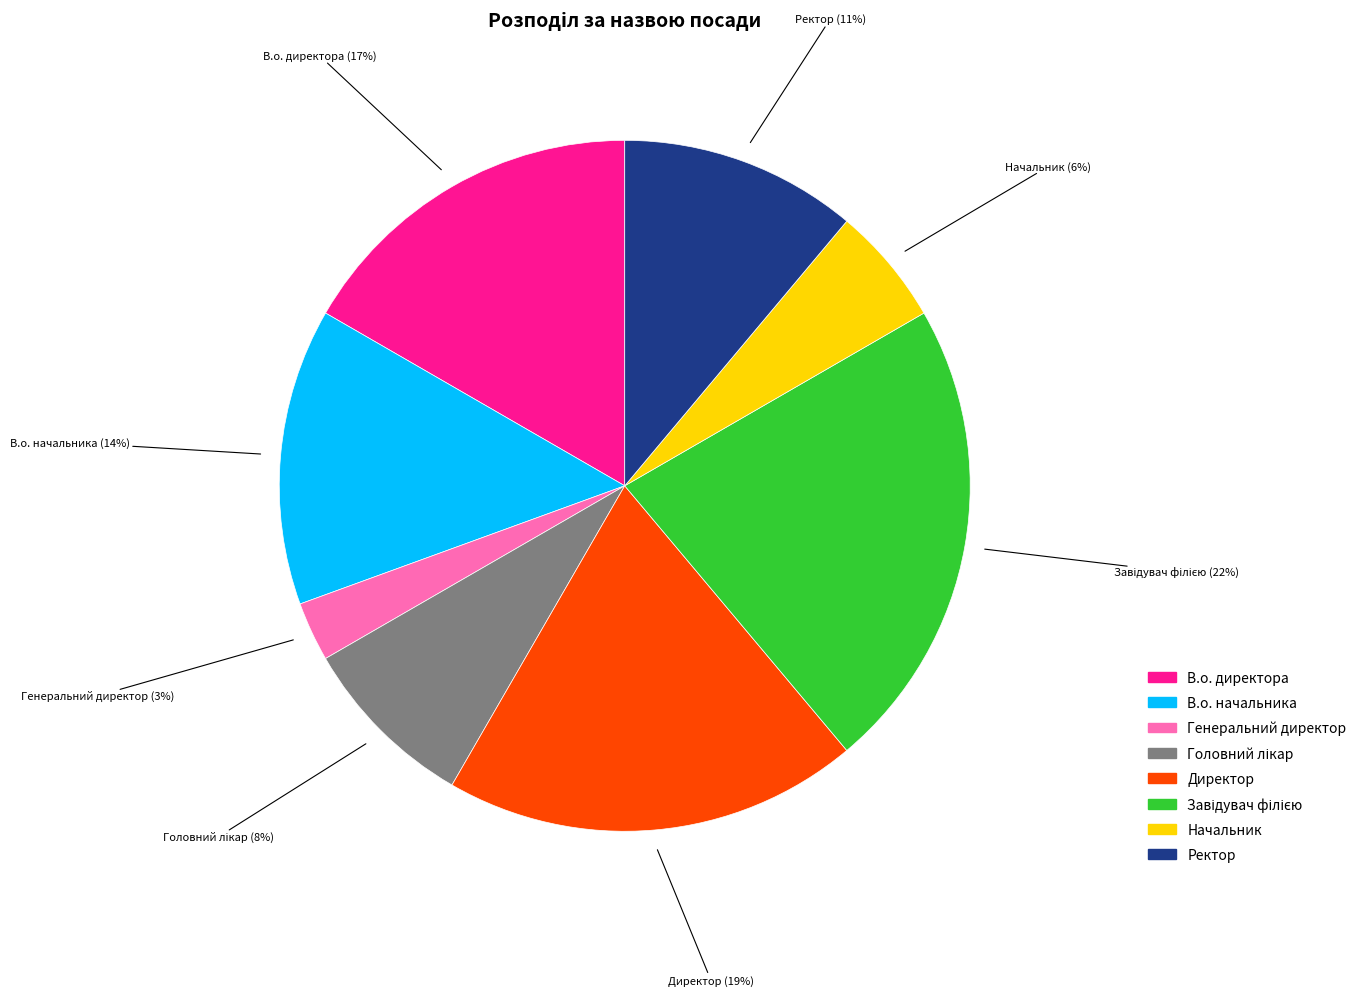

How many segments does this pie chart have?

8